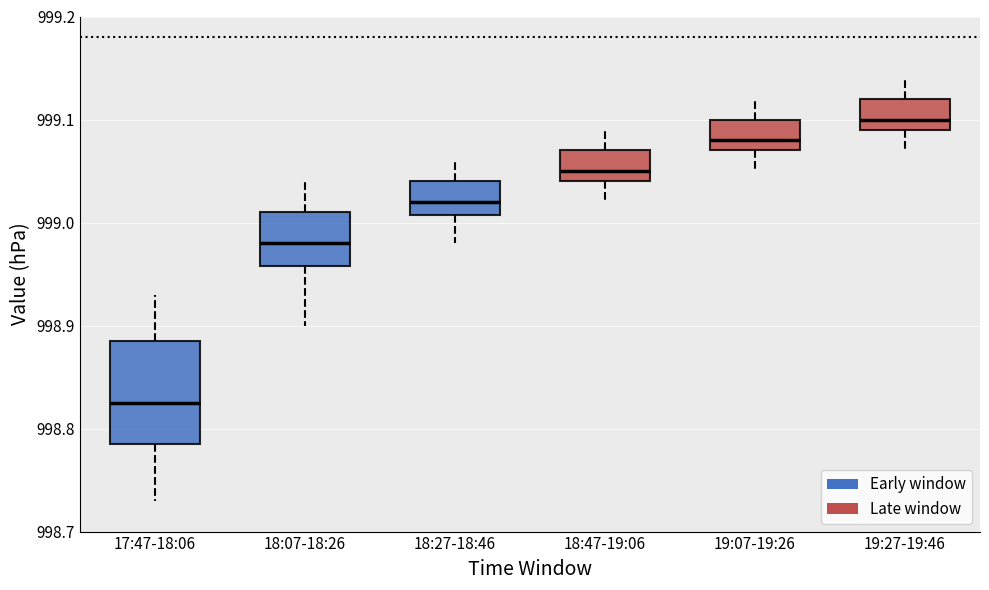

Comparing the boxes themselves (not the whiskers), which one is the tallest?

17:47-18:06